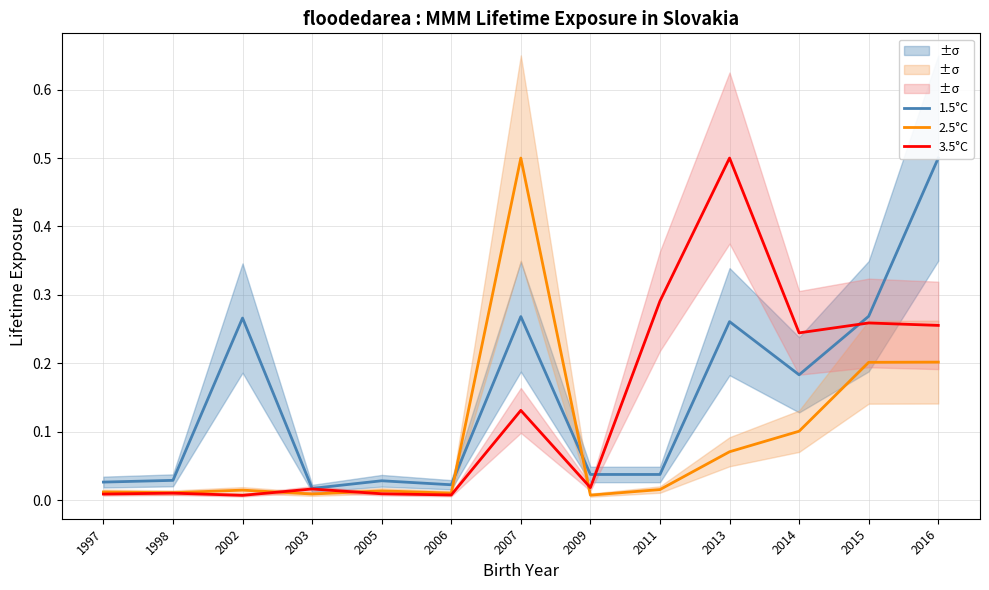

What is the difference between the maximum and minimum values in the 2.5°C series?

0.5